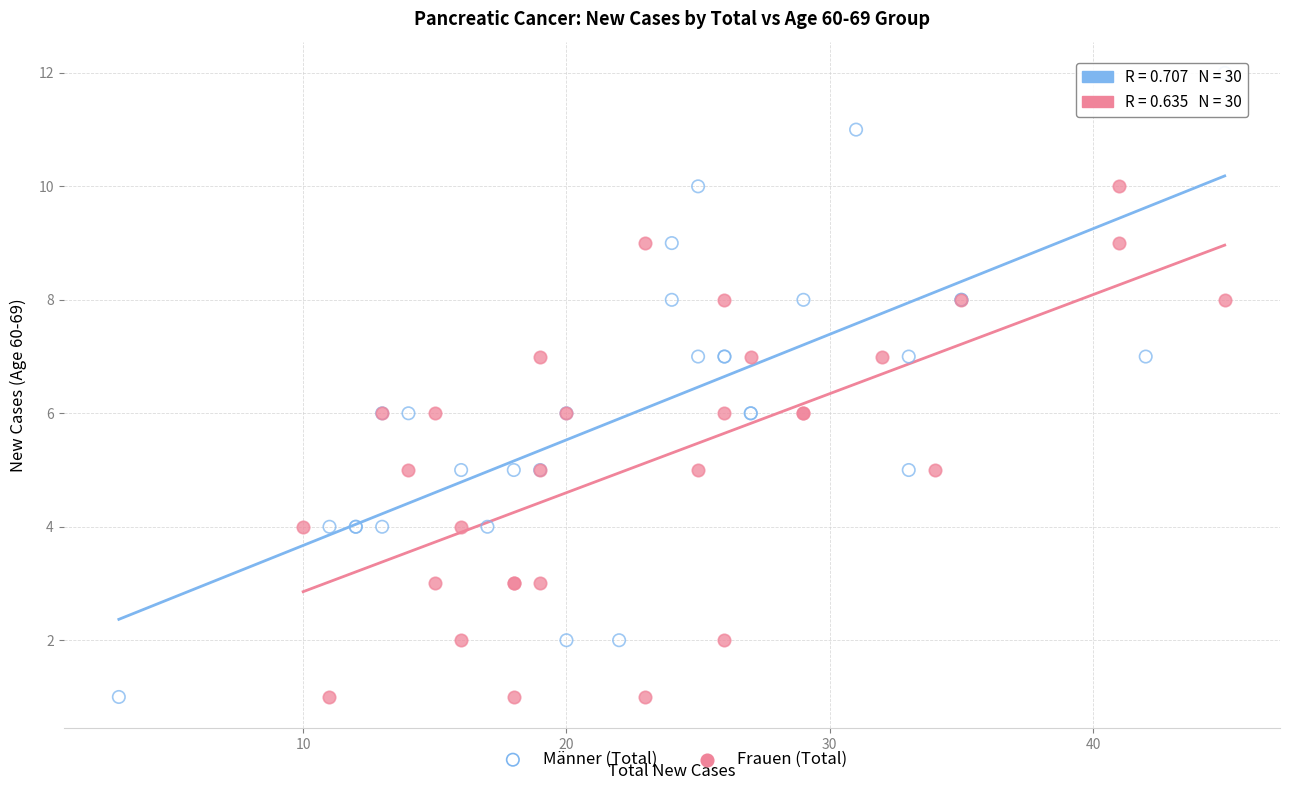

Which series contains the highest Y value?

Männer (Total)